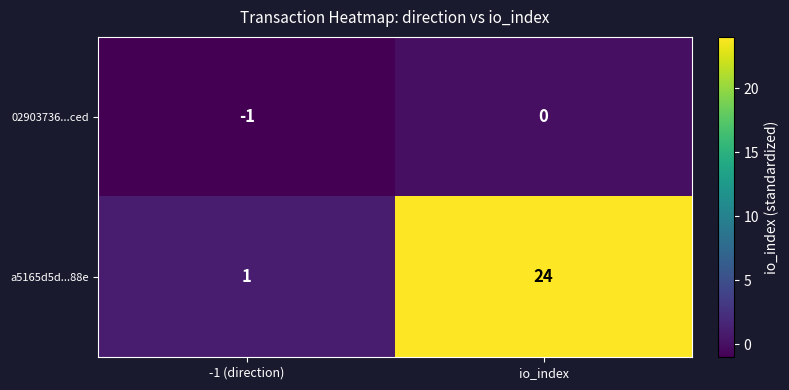

Which category has the lowest value across all series?

-1 (direction)